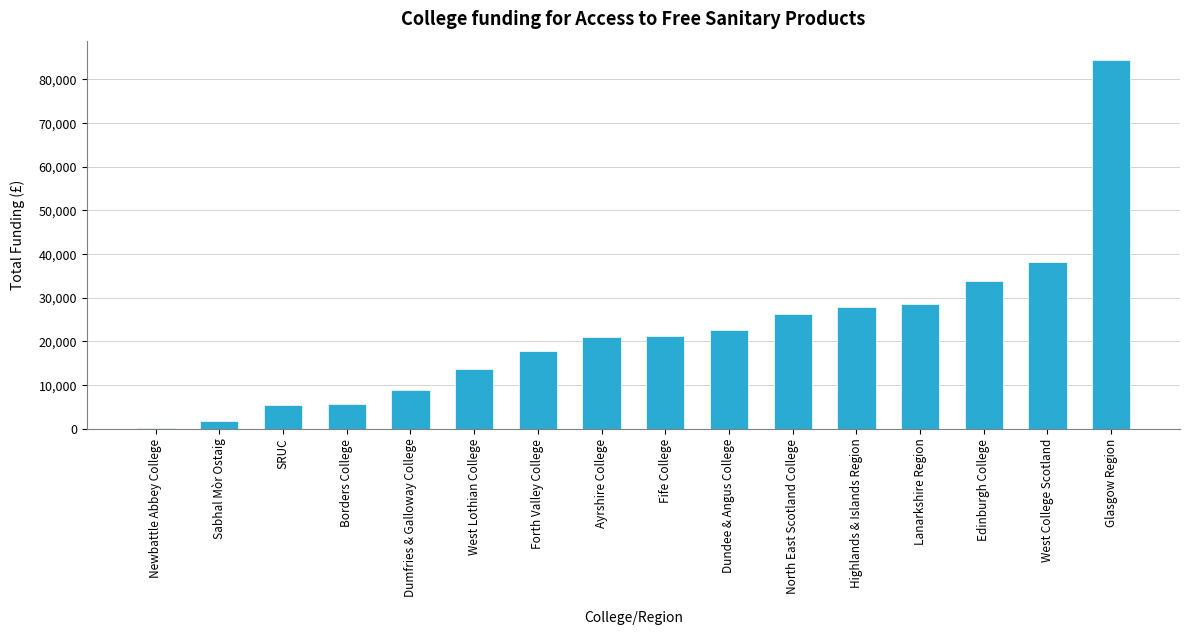

At which label is the value closest to 42375?

West College Scotland